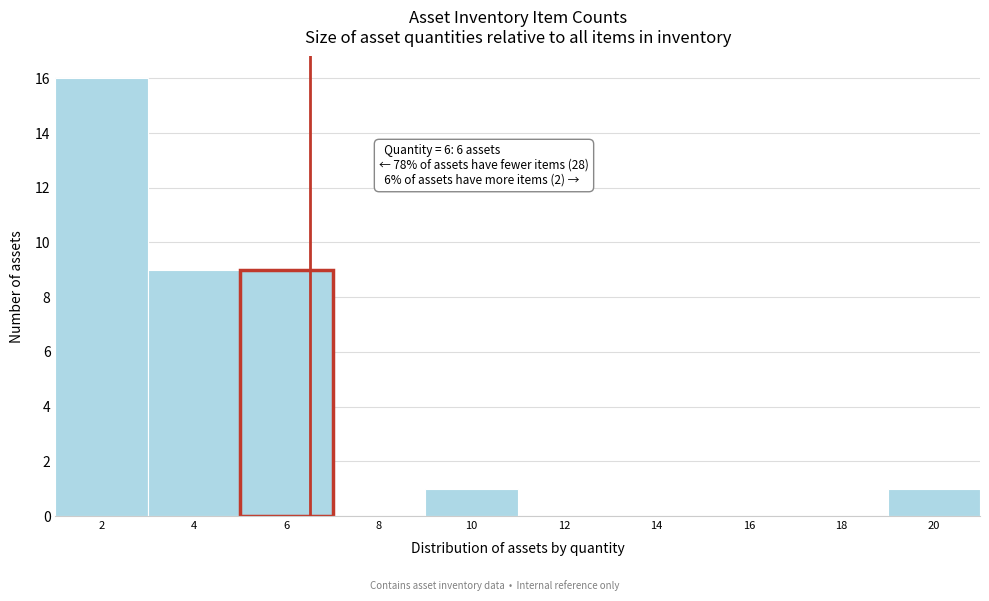

Reading right to left, what are all the values shown in this chart?

20=1	18=0	16=0	14=0	12=0	10=1	8=0	6=9	4=9	2=16